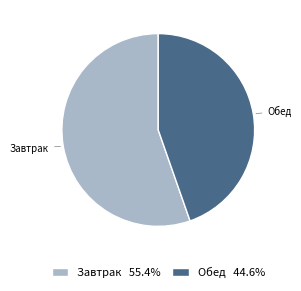

How many slices are in this pie chart?

2